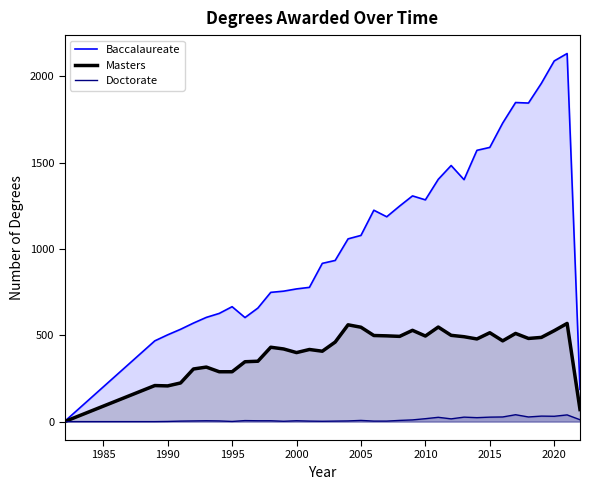

Rank the series by their maximum value, from lowest to highest.

Doctorate, Masters, Baccalaureate